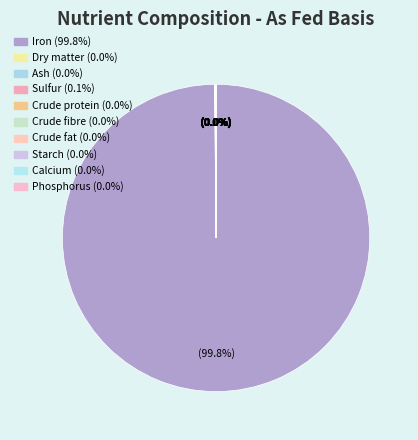

Count the number of slices in the pie.

10